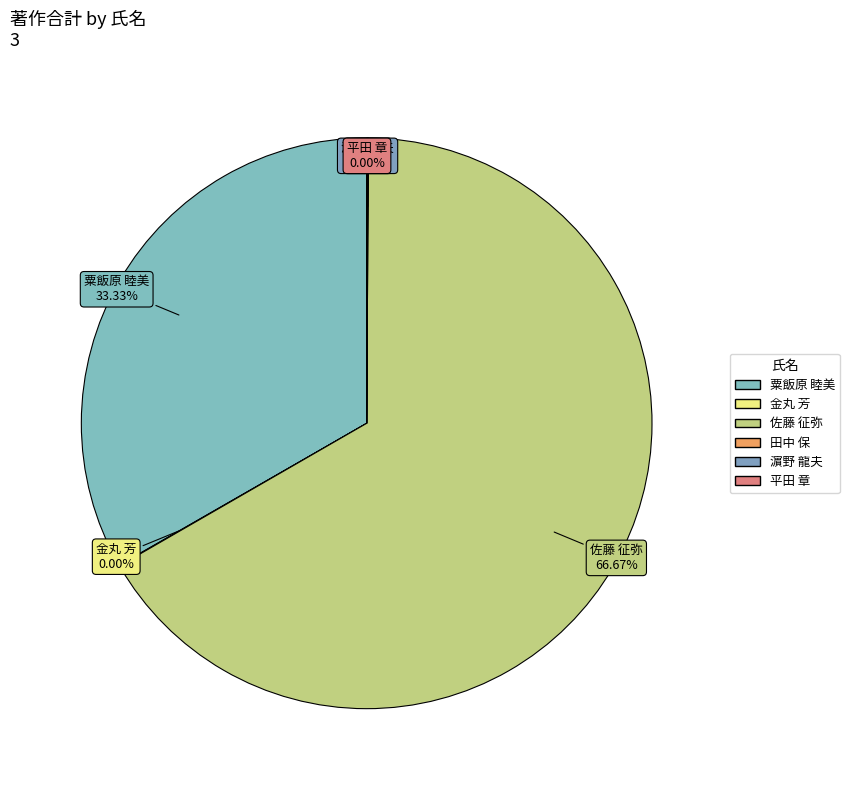

The 粟飯原 睦美 slice represents 33% of the pie. True or false?

True